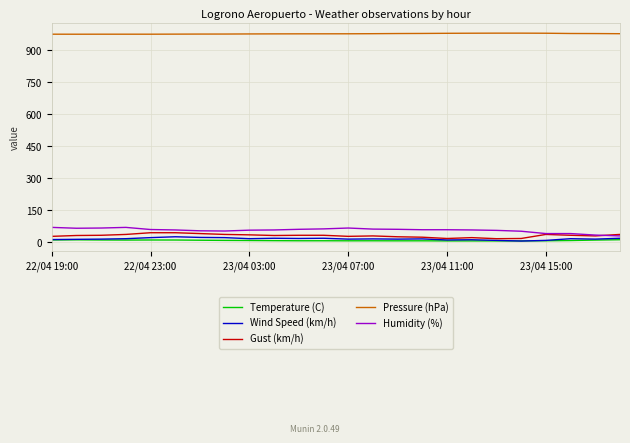

What is the highest value of the Gust (km/h) series?

45.0